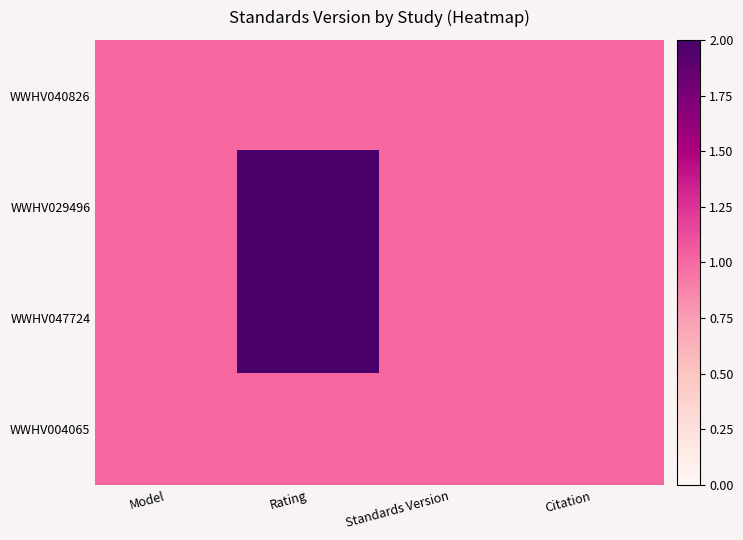

At which category does the chart reach its peak across all series?

Rating